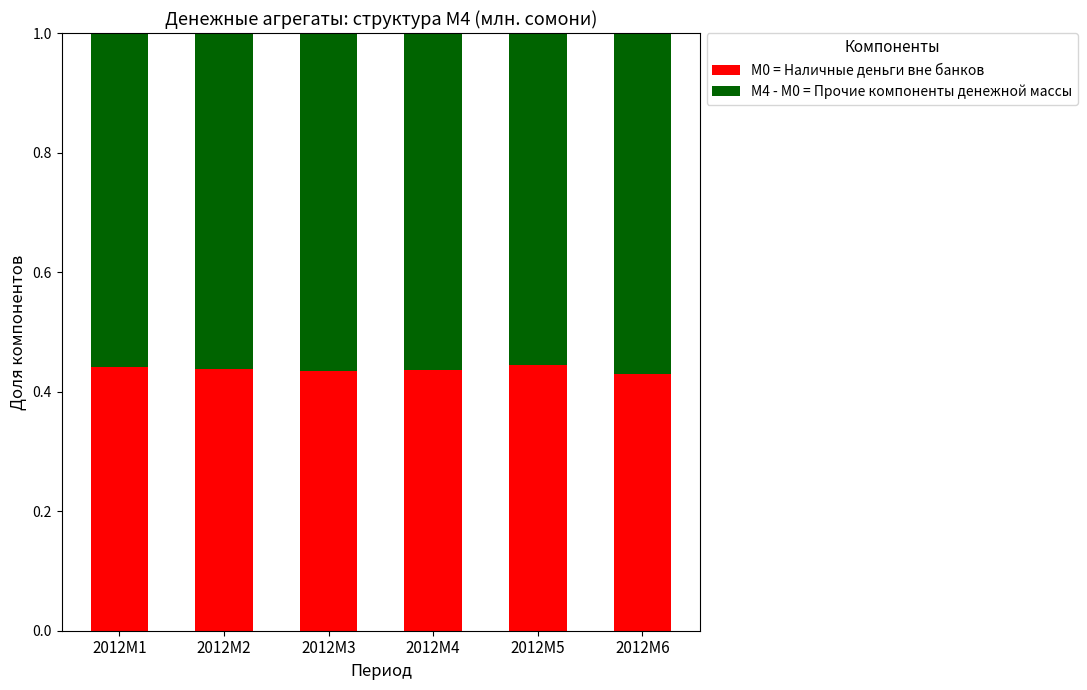

How many distinct data groups are displayed?

2